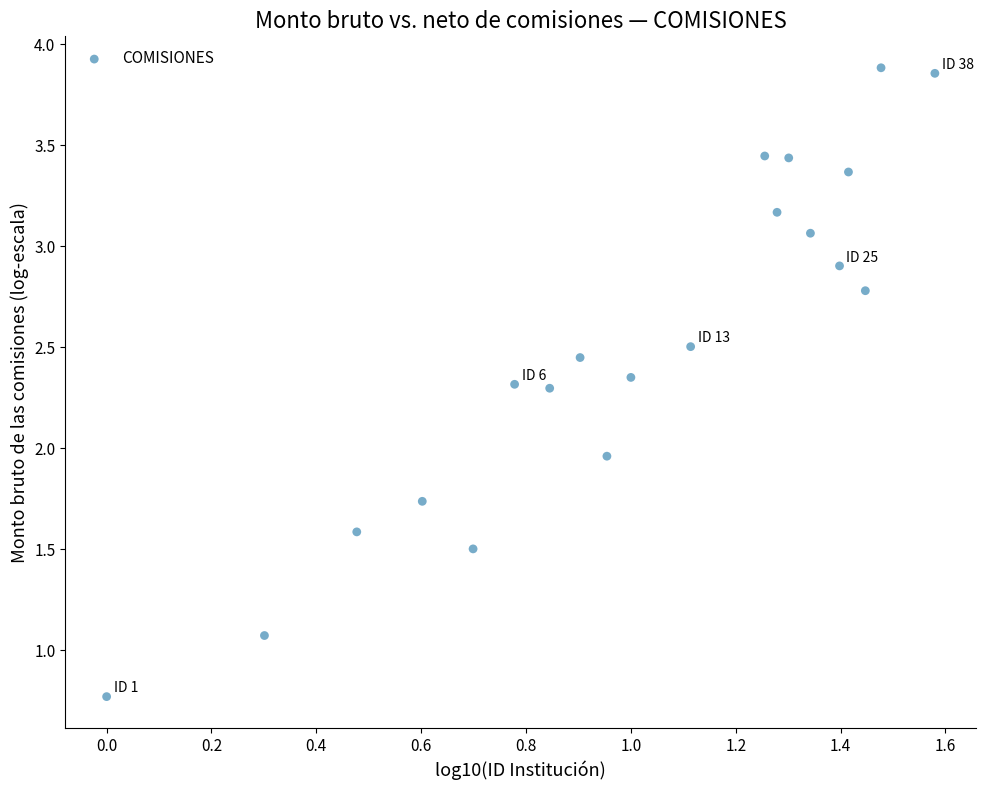

What is the range of X values (max minus min)?

1.6